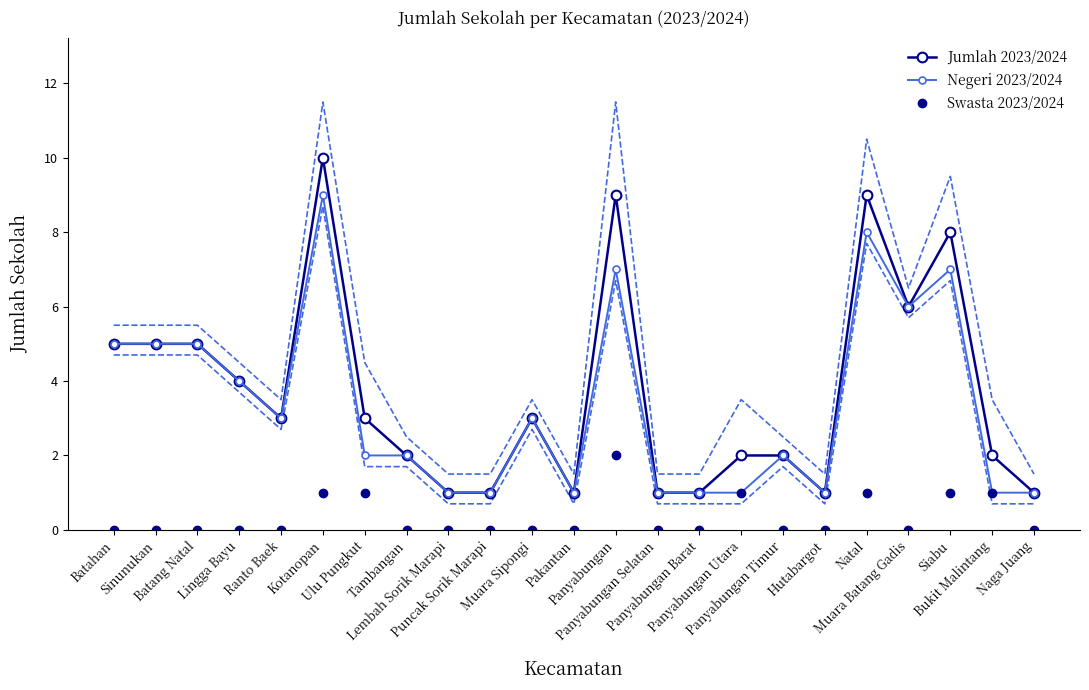

What is the difference between the maximum and minimum values in the Negeri 2023/2024 series?

8